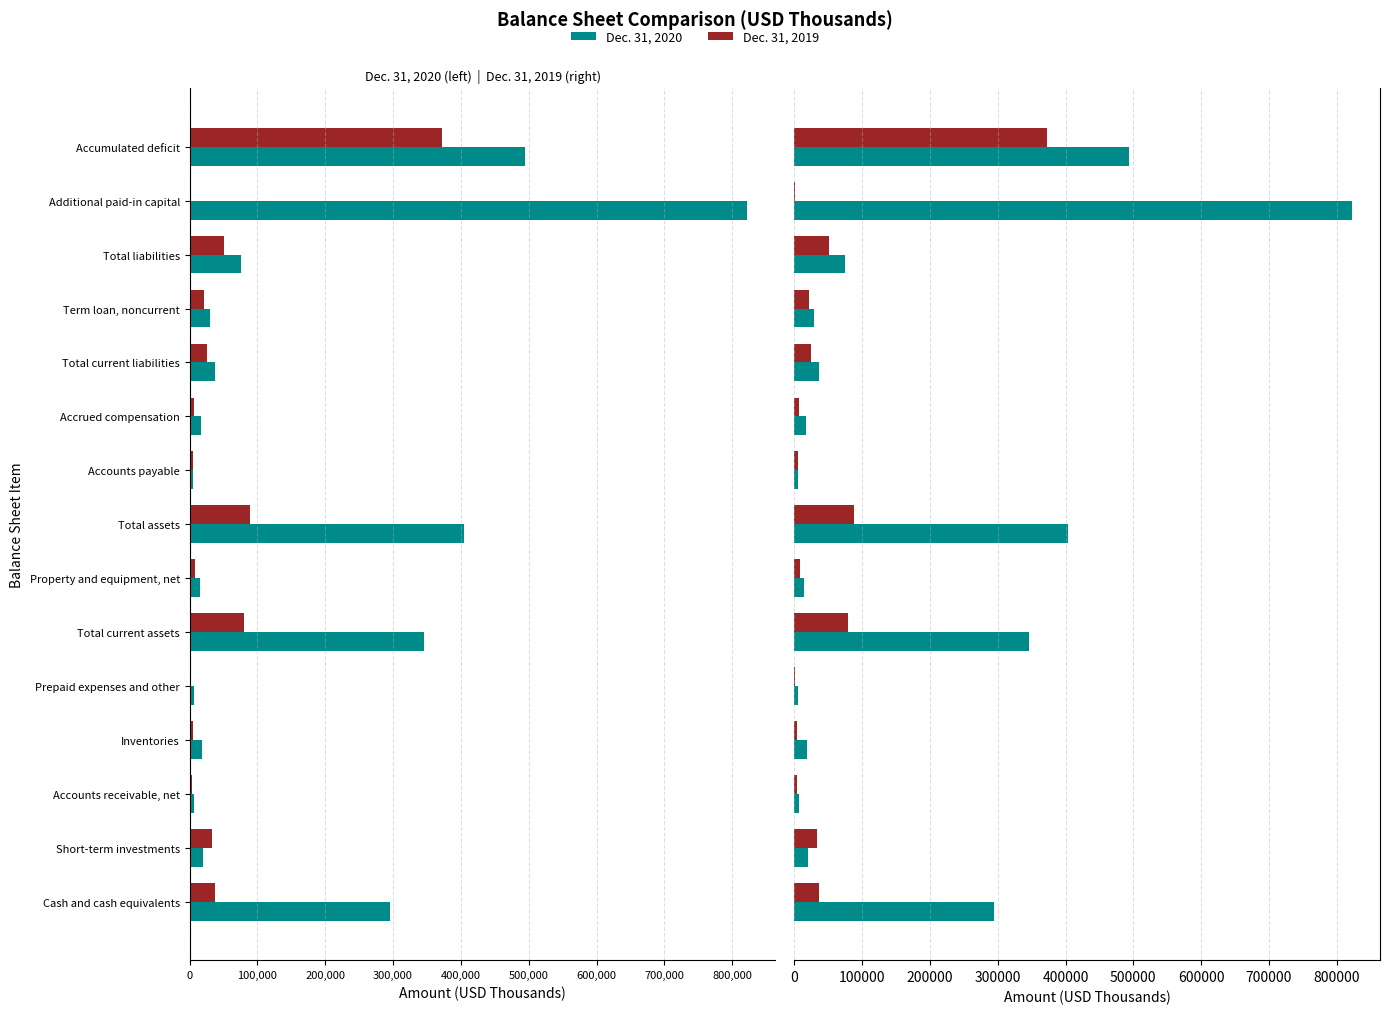

At Total assets, list the series in order from smallest to largest.

Dec. 31, 2019, Dec. 31, 2020